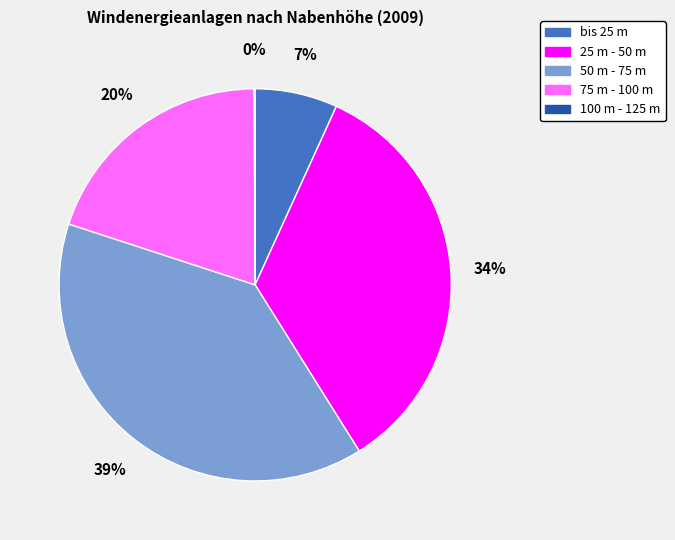

What is the largest slice in the pie chart?

50 m - 75 m